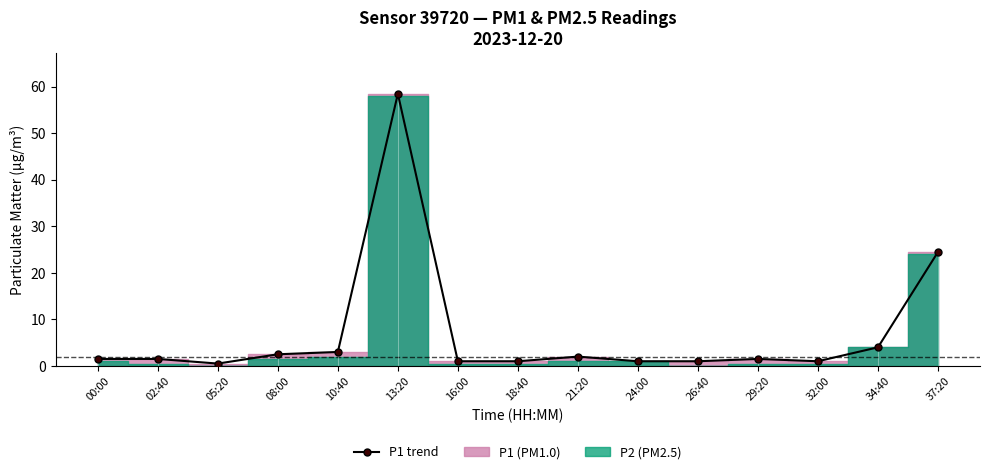

Approximately how many times larger is the value at 24:00 compared to 32:00?

1.0